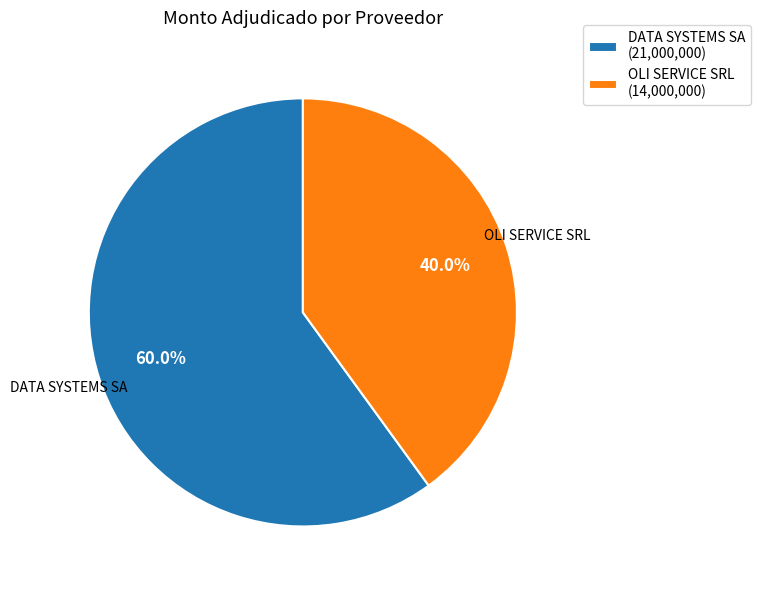

Does OLI SERVICE SRL represent more than half of the total?

No